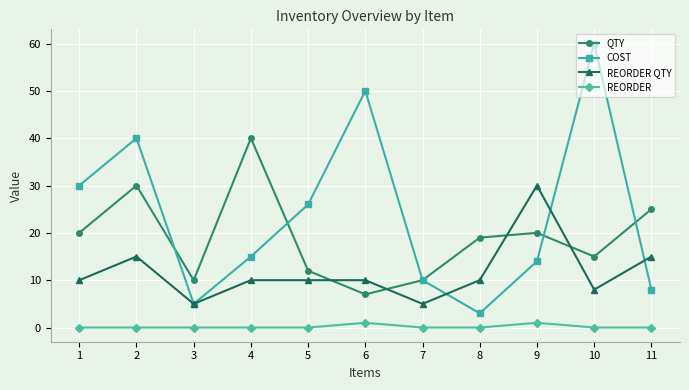

How many distinct data groups are displayed?

4